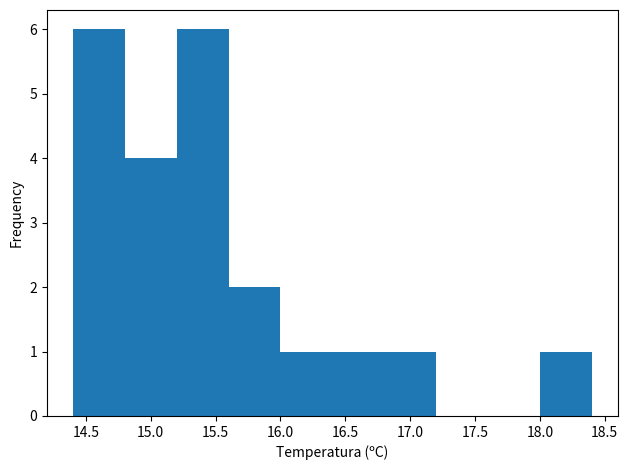

How tall is the bar that spans 16.0 to 16.4 on the x-axis? The values are not printed on the chart, so give them approximately, as read against the axis.

1